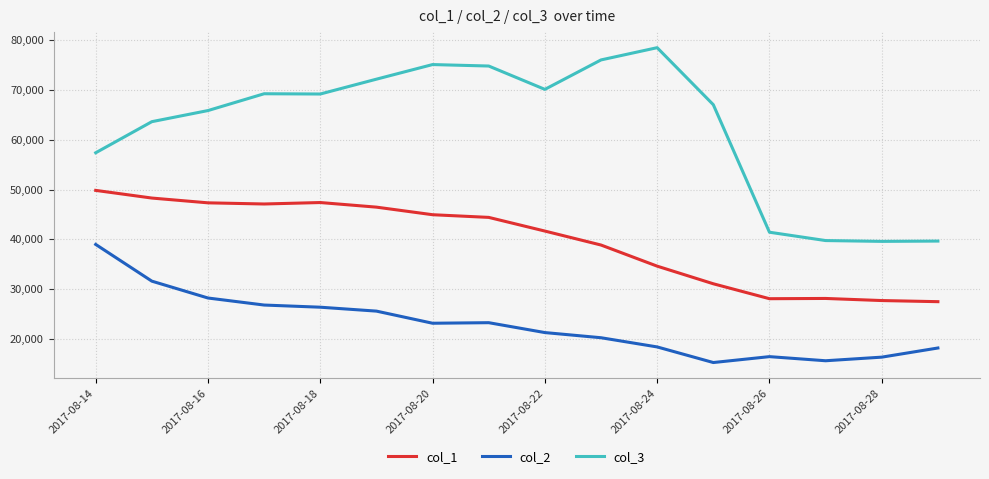

Rank the series by their average value, from lowest to highest.

col_2, col_1, col_3